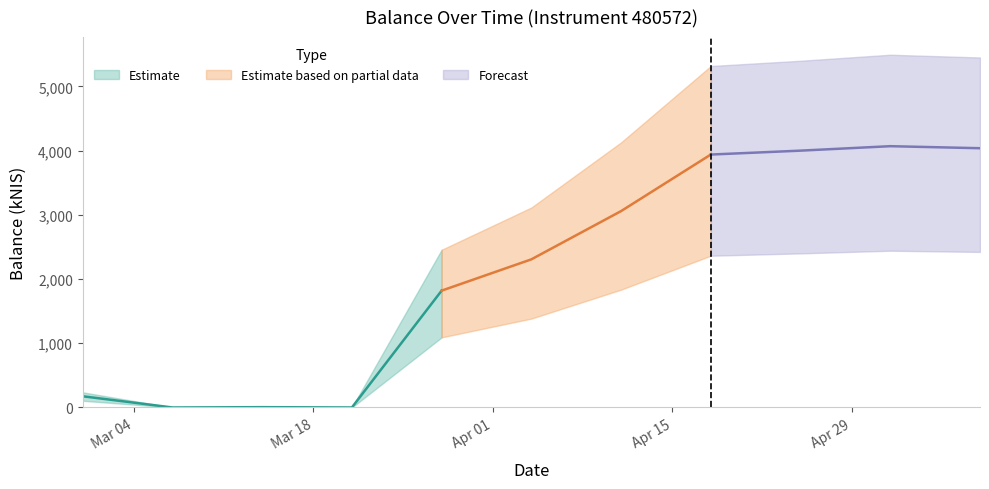

Between 2024-03-14 and 2024-05-09, which is larger?

2024-05-09